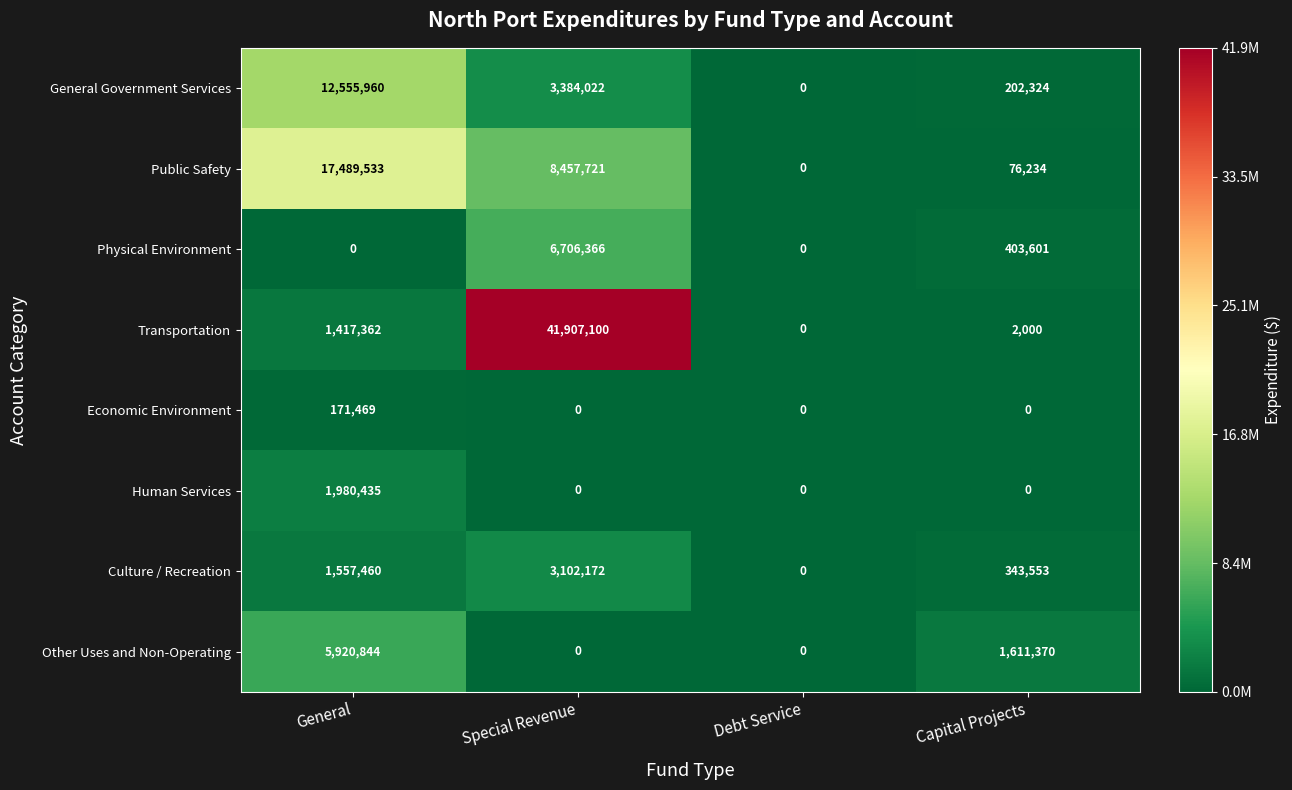

The value of Physical Environment at General is 0. True or false?

True